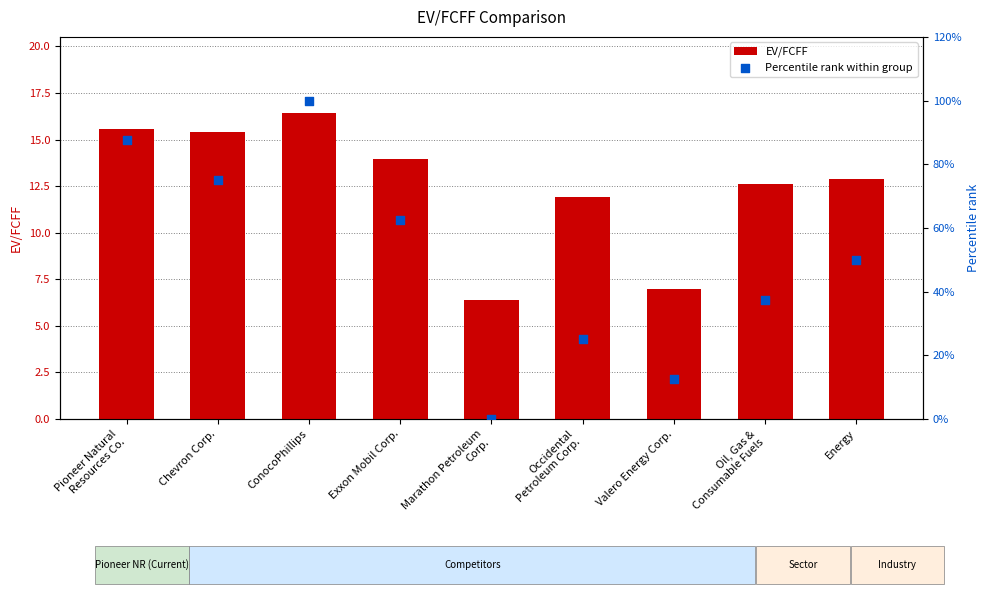

Is the value of Percentile rank within group at Oil, Gas &
Consumable Fuels greater than the value of EV/FCFF at Marathon Petroleum
Corp.?

Yes